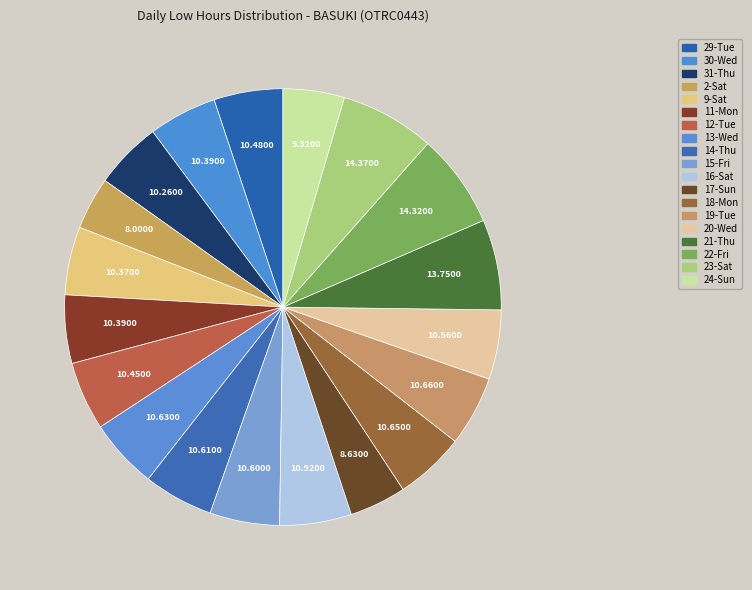

How many slices are in this pie chart?

19